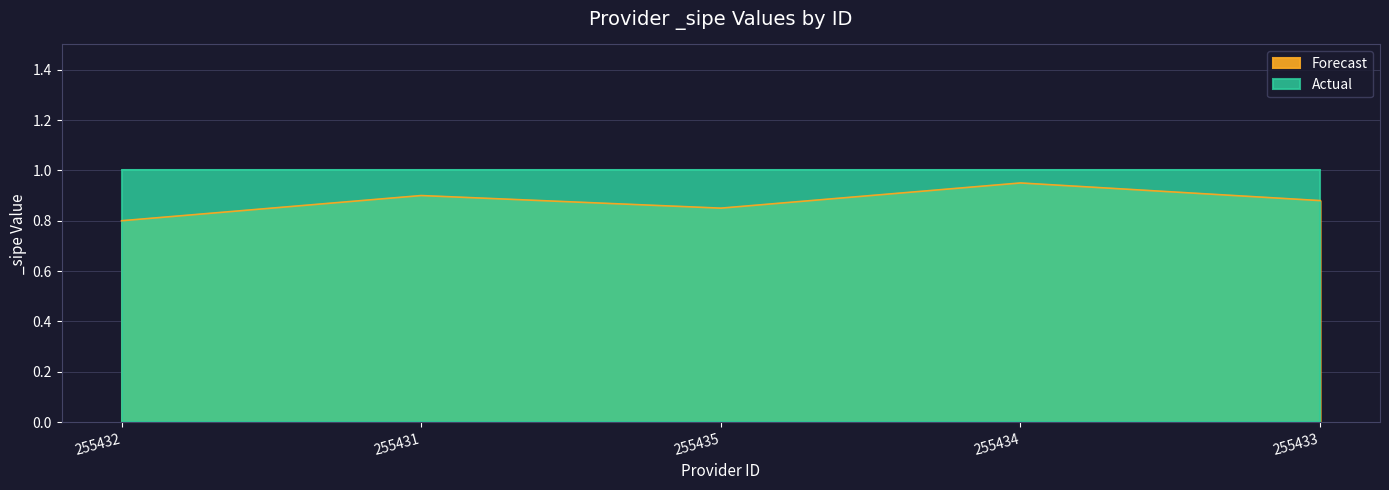

What is the change in value from 255431 to 255435?

-0.1